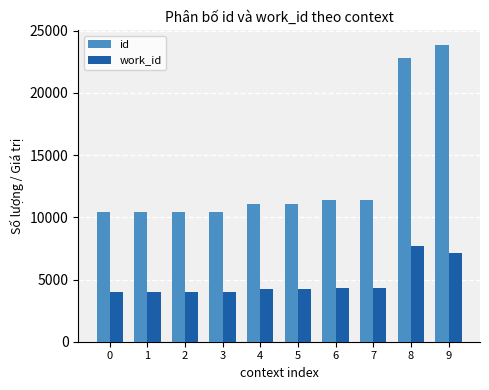

Rank the series by their average value, from highest to lowest.

id, work_id